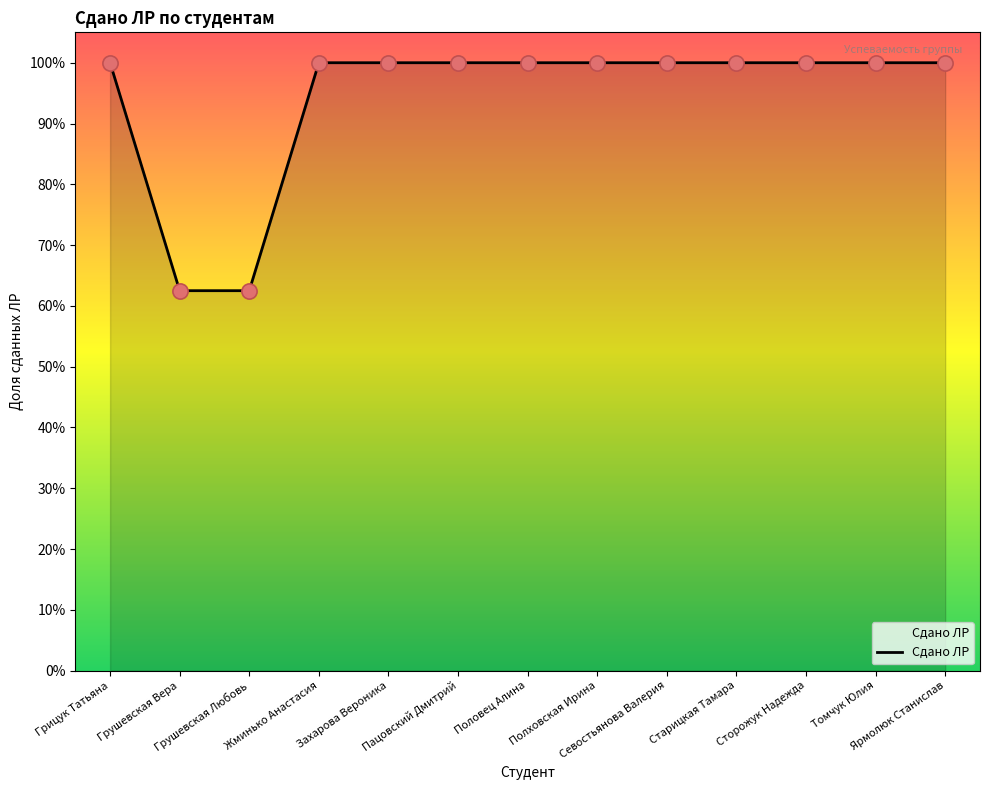

Between Полховская Ирина and Старицкая Тамара, which is larger?

Полховская Ирина